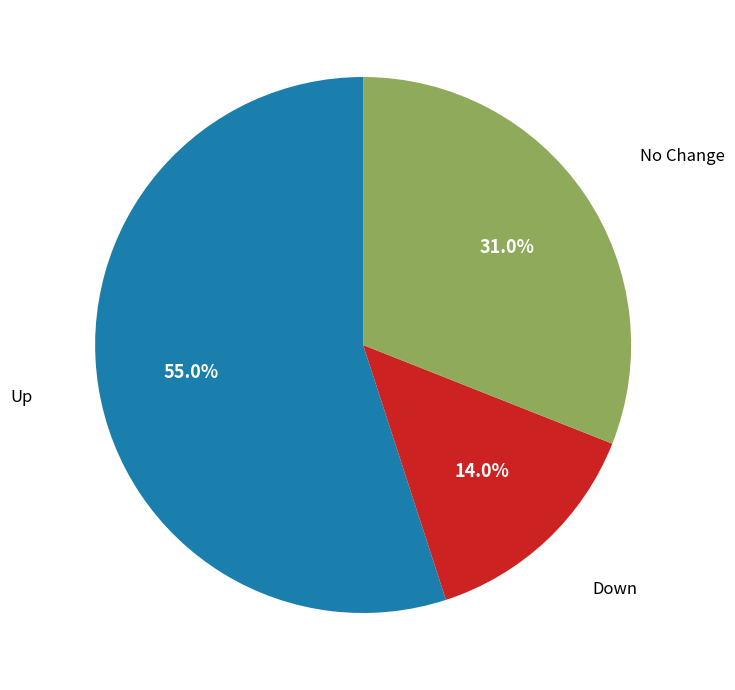

Rank the categories by value from highest to lowest.

Up, No Change, Down